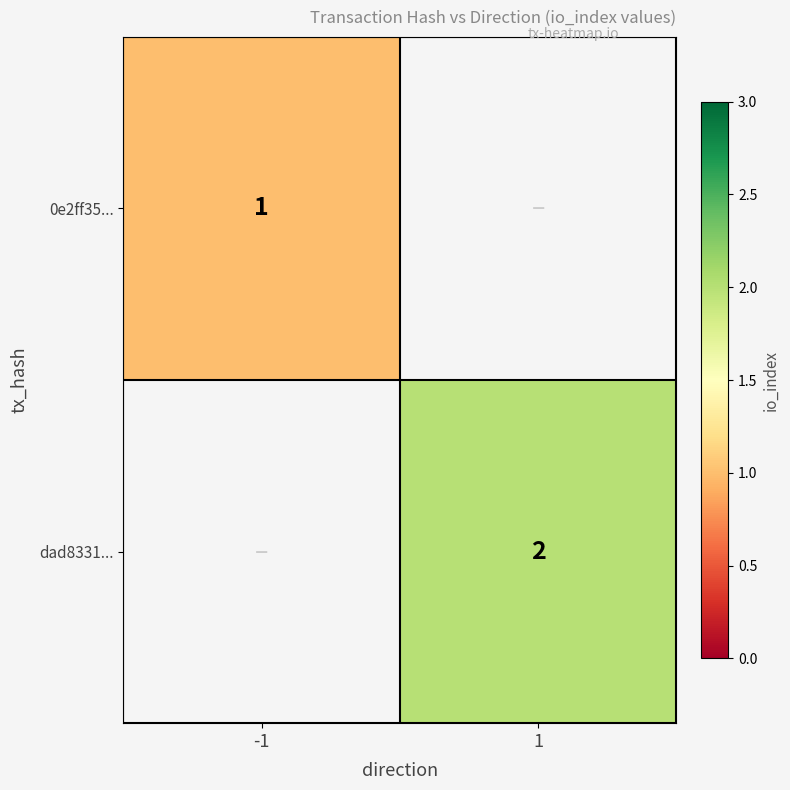

At how many categories does at least one series exceed 1?

1